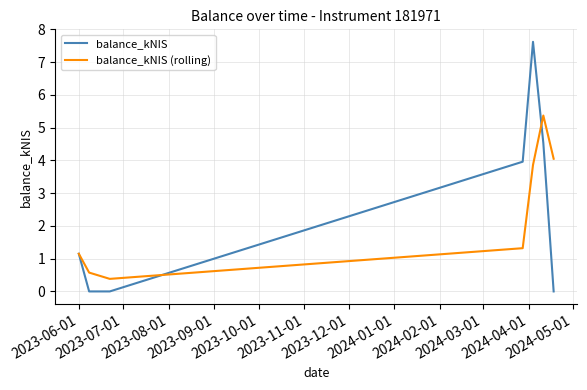

What is the highest value of the balance_kNIS series?

7.6